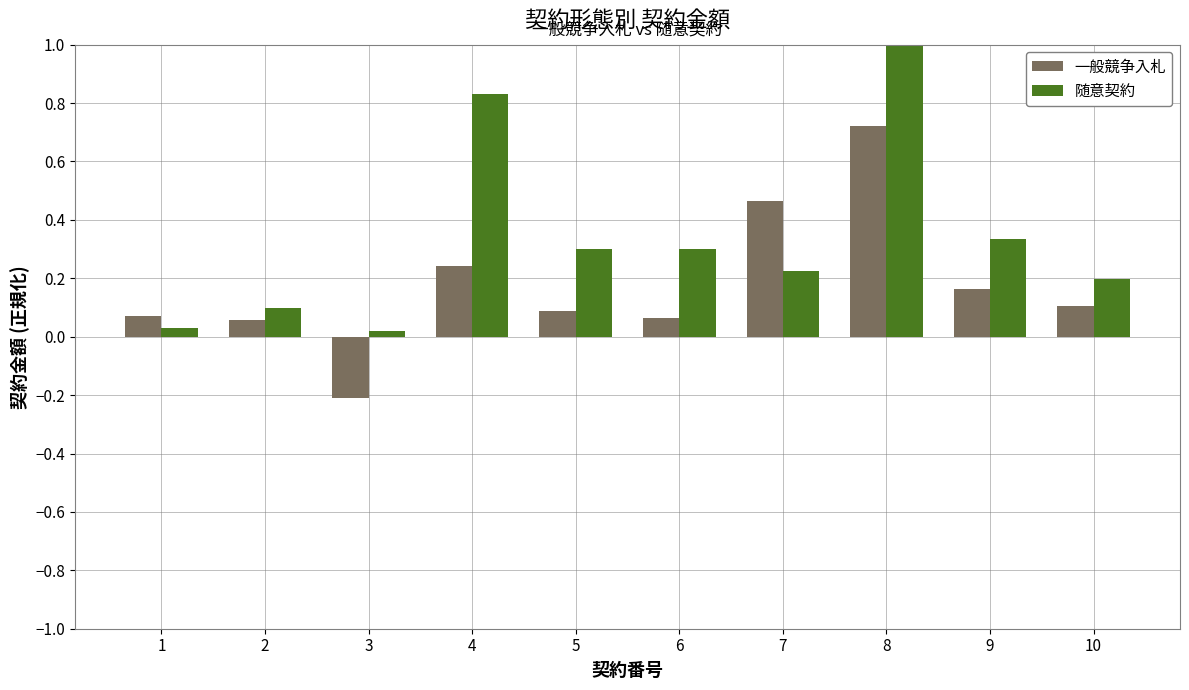

The 一般競争入札 series shows 0.6 at 7. True or false?

False